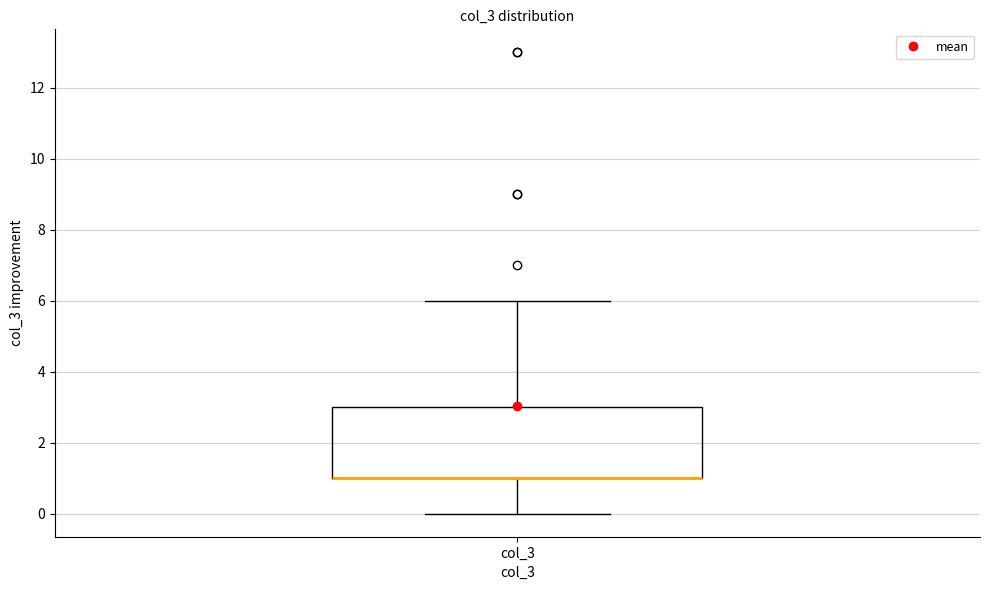

Where does the upper whisker of the box for col_3 end on the y-axis? The values are not printed on the chart, so give them approximately, as read against the axis.

6